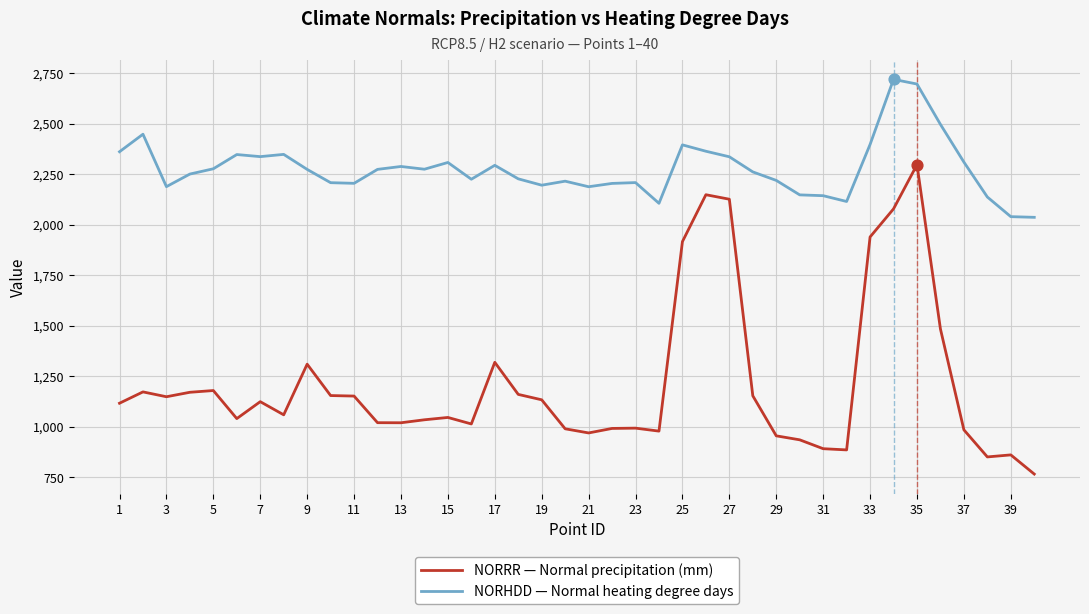

Which series has the largest total across all categories?

NORHDD — Normal heating degree days